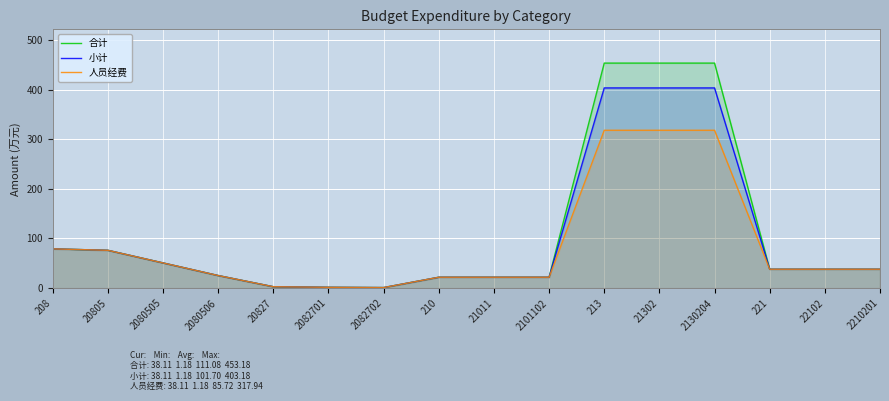

At which label does 合计 first exceed 38?

208